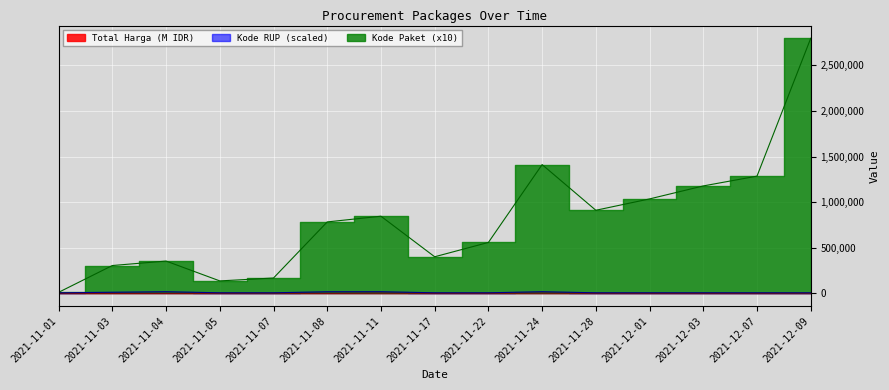

True or false: Kode RUP has more than 0 points higher than both neighbors.

True